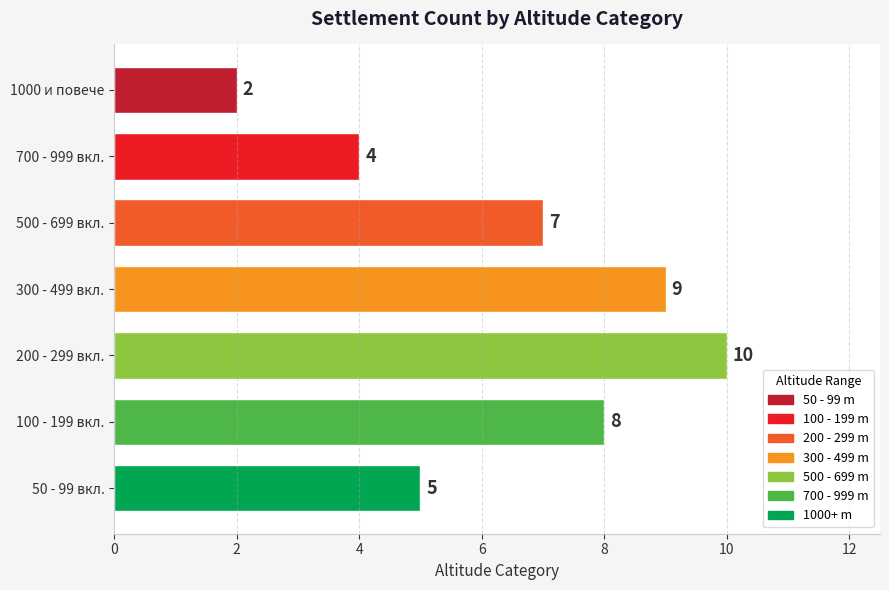

Are the bars horizontal?

Yes